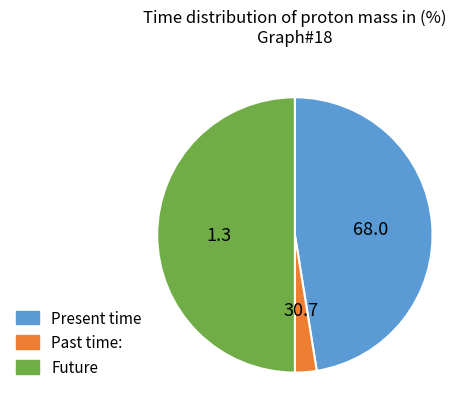

Rank the categories by value from highest to lowest.

Future, Present time, Past time: